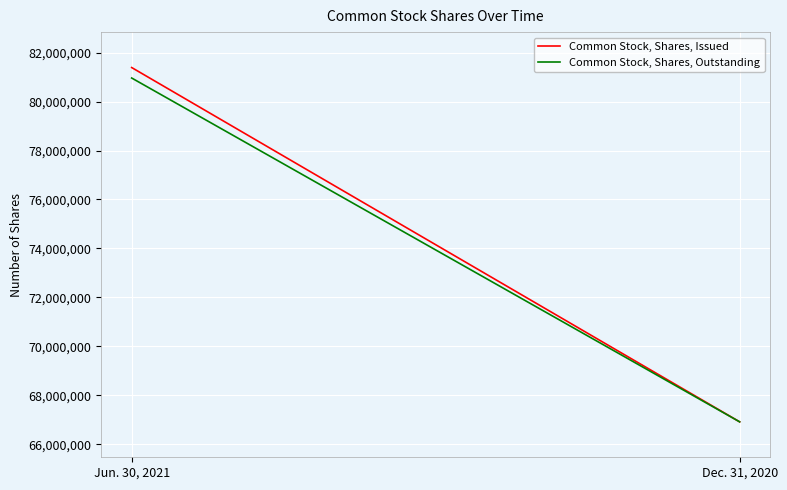

What is the maximum value shown in the chart?

81392588